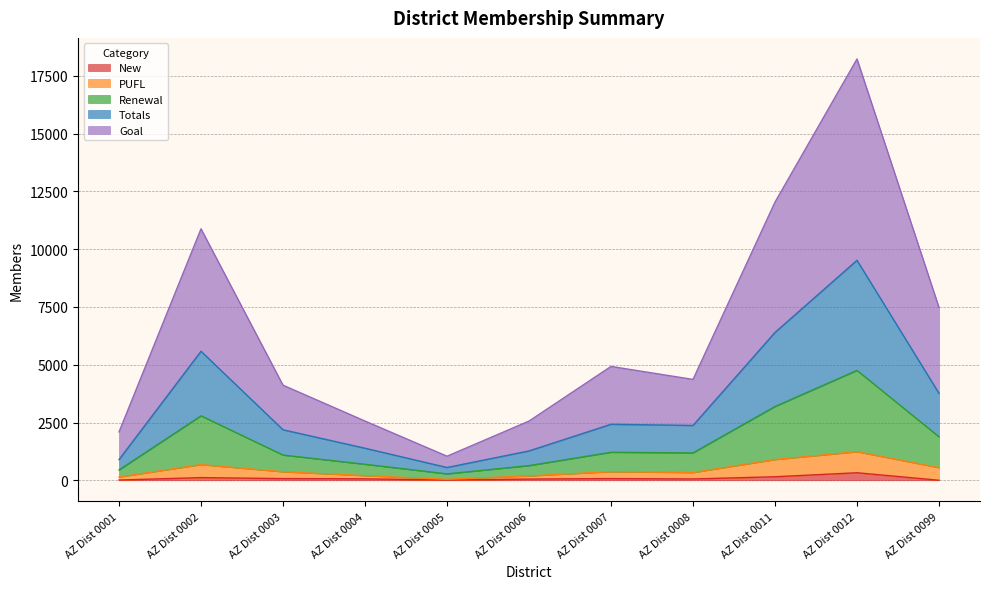

What is the average value of the Renewal series?

1650